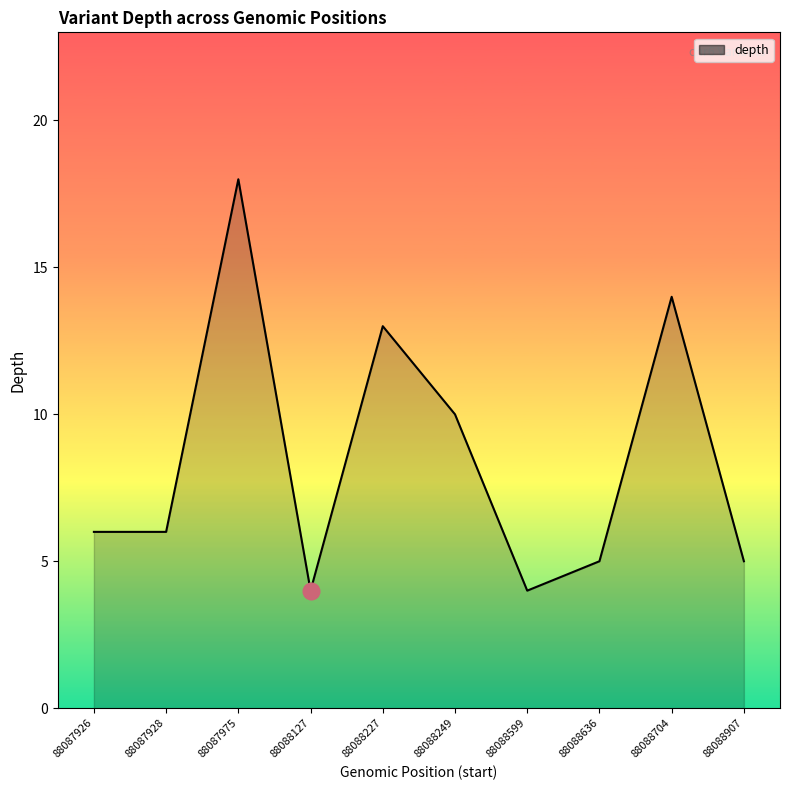

The value at 88088704 is 14. True or false?

True